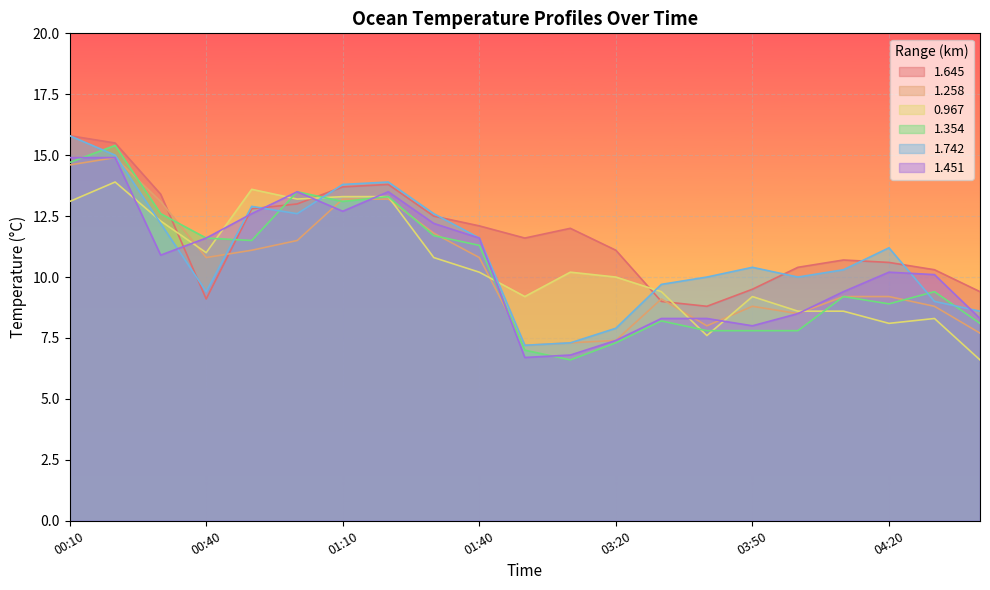

At which label does 1.258 first exceed 9?

00:10